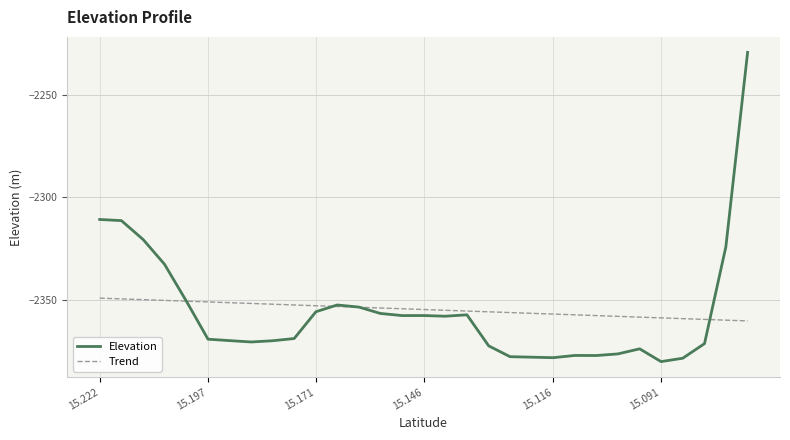

How many times do Elevation and Trend cross each other?

4